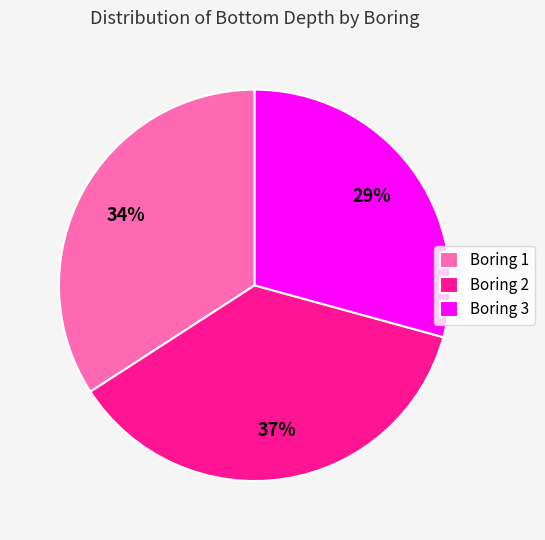

Rank the categories by value from highest to lowest.

Boring 2, Boring 1, Boring 3